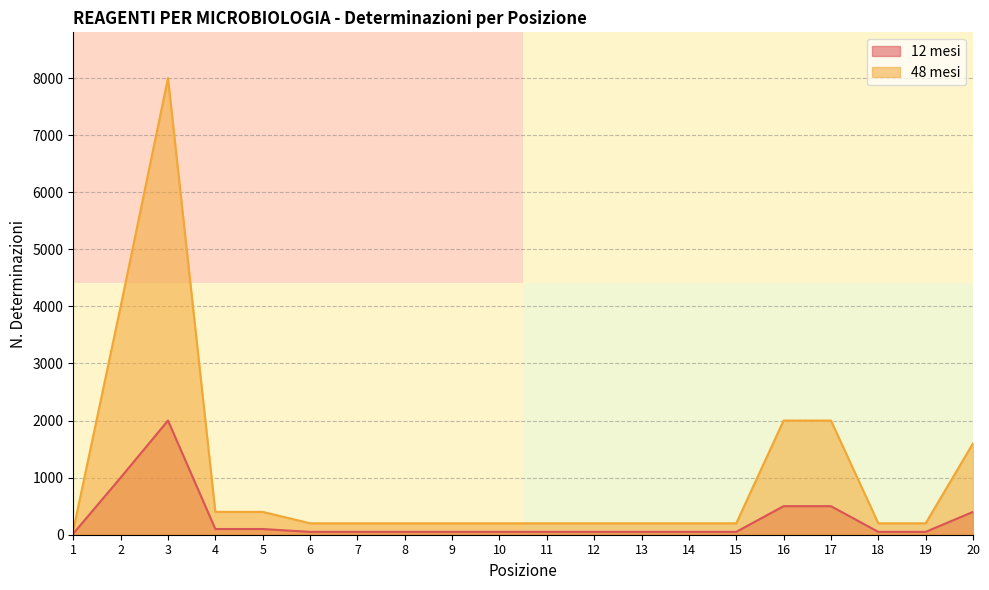

What is the highest value of the 48 mesi series?

8000